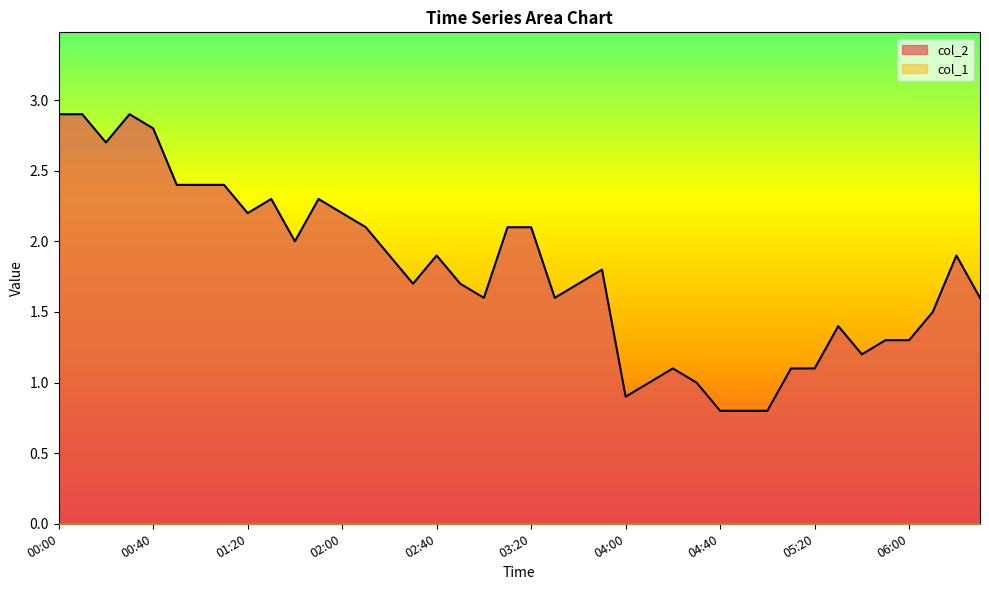

Does the chart display data point markers on the line(s)?

No